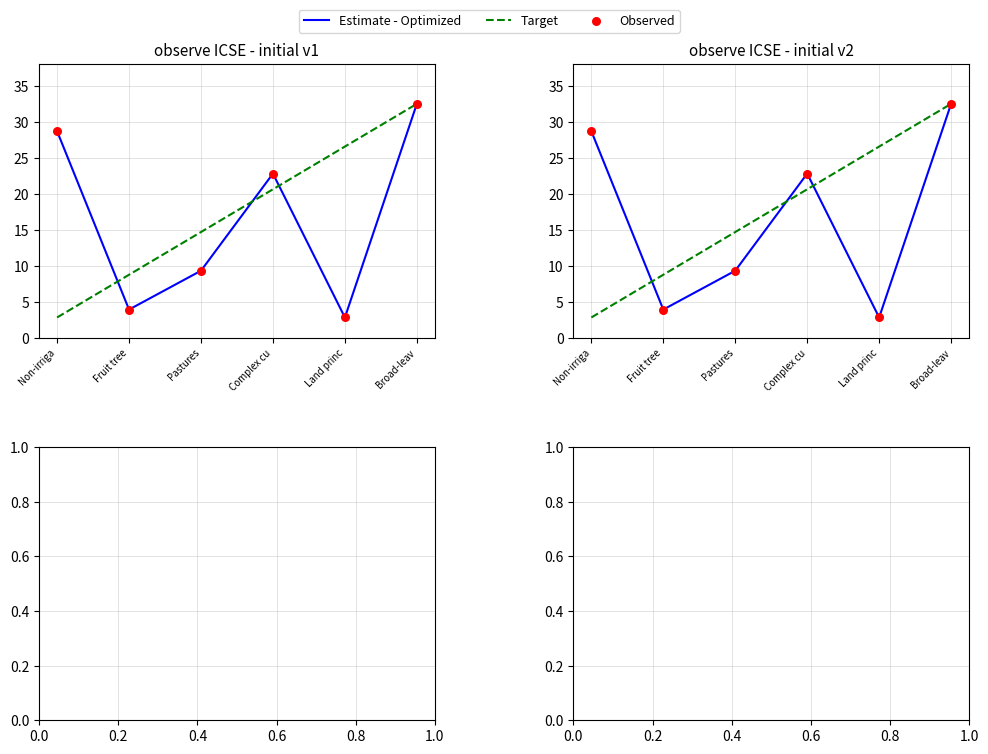

What are all the series names shown in the legend?

Estimate - Optimized, Target, Observed